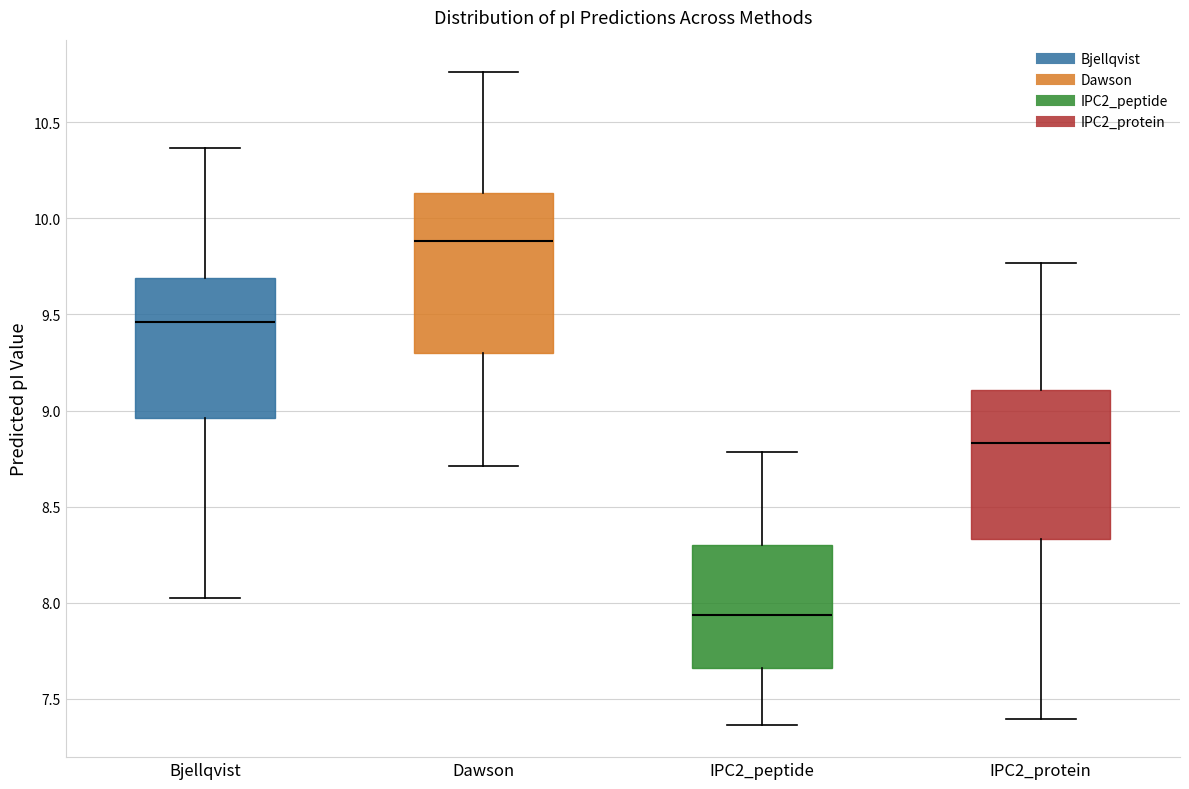

Which box has the highest median line?

Dawson